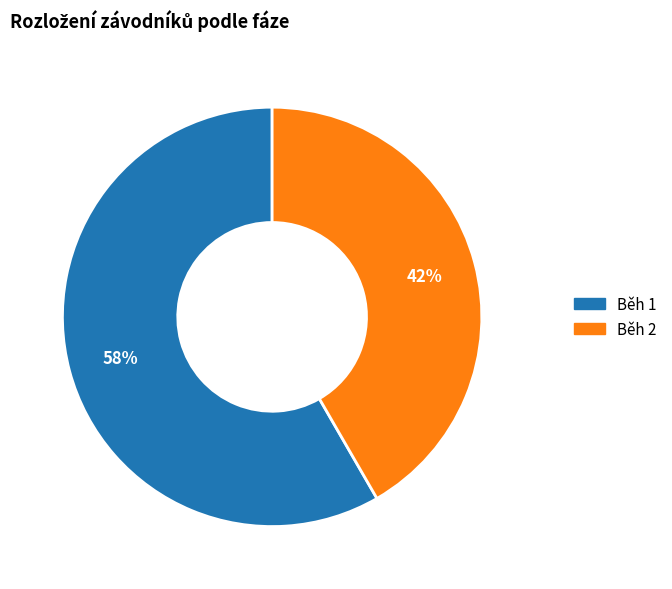

What percentage is the Běh 2 slice, to the nearest percent?

42%